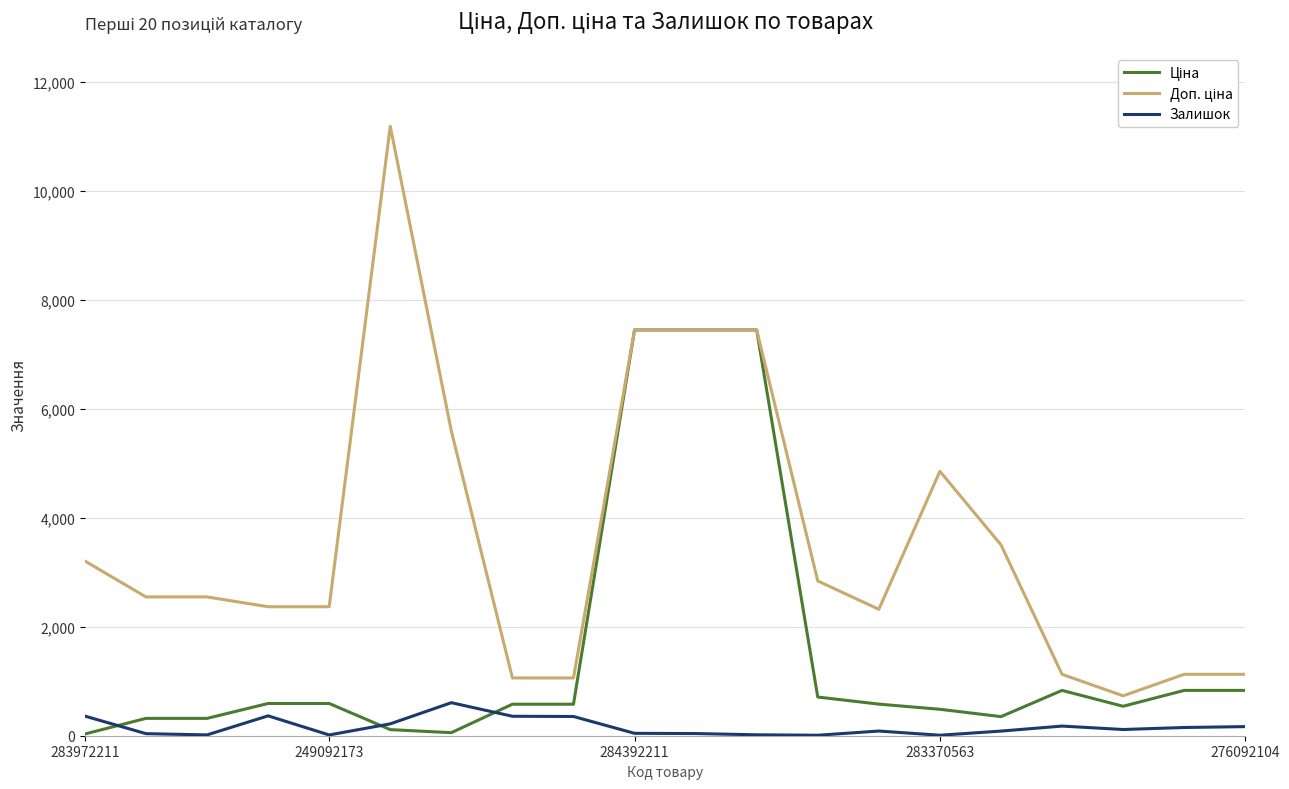

What is the value of the Ціна point at the 13th from the left?

710.0